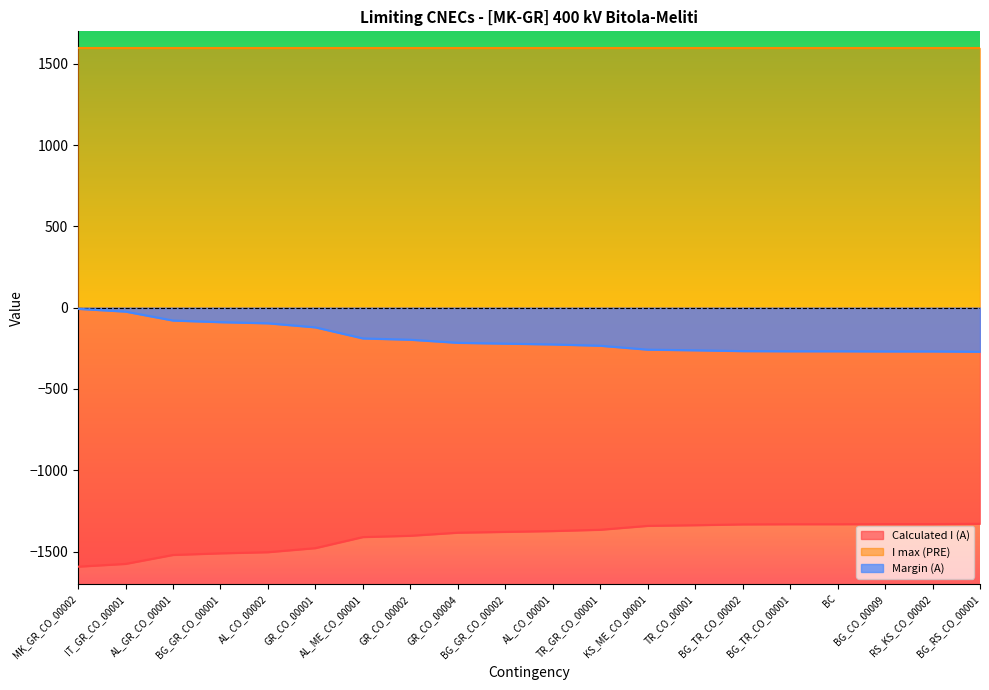

What is the sum of all Margin (A) values?

-3831